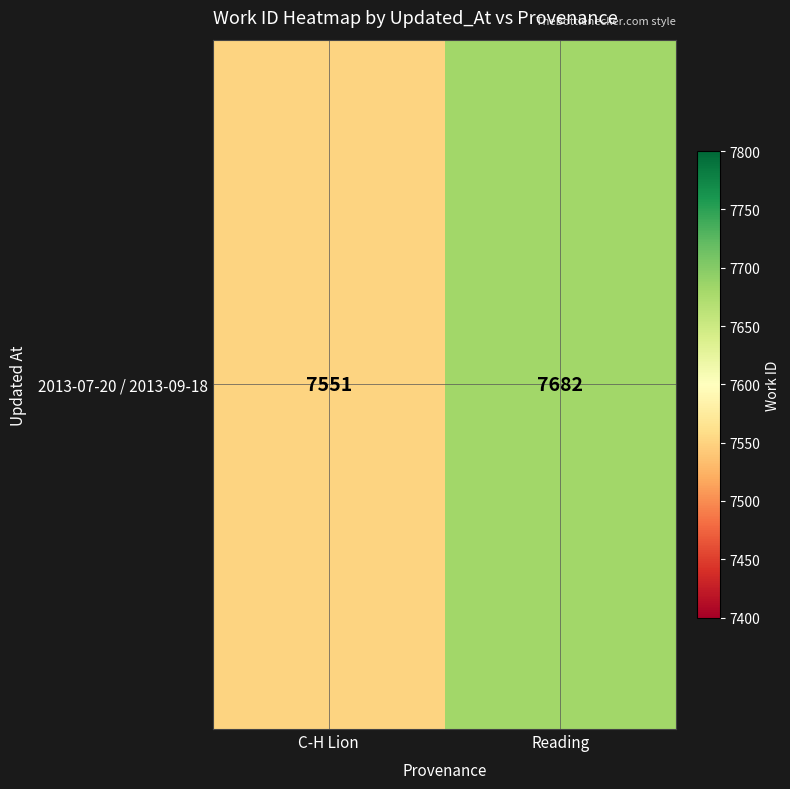

Reading right to left, list all the values displayed in this chart.

Reading=7682	C-H Lion=7551